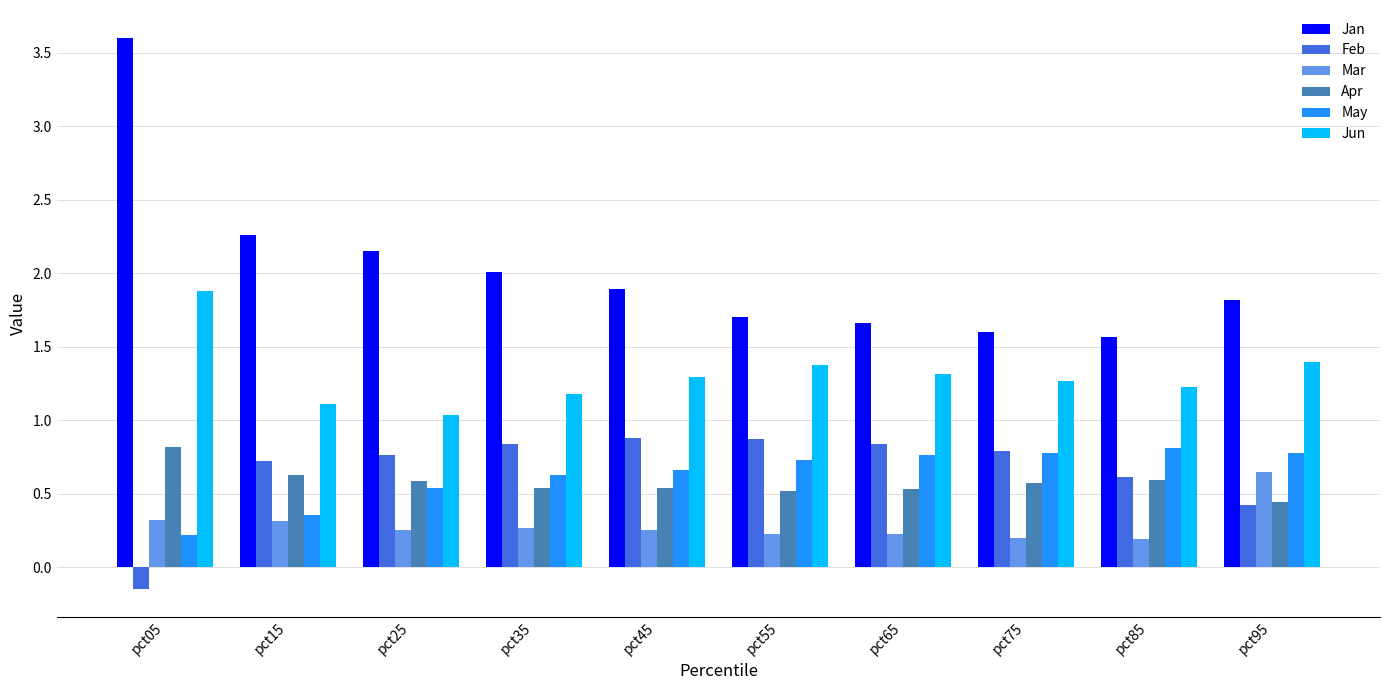

At which category is the sum across all series the highest?

pct05